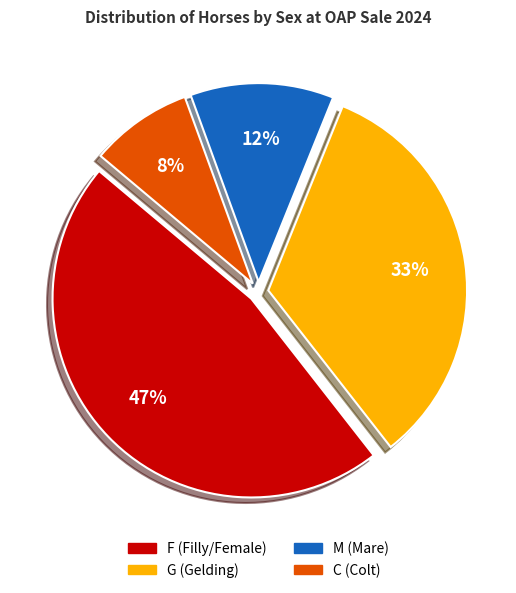

Is the sum of F and M greater than half?

Yes